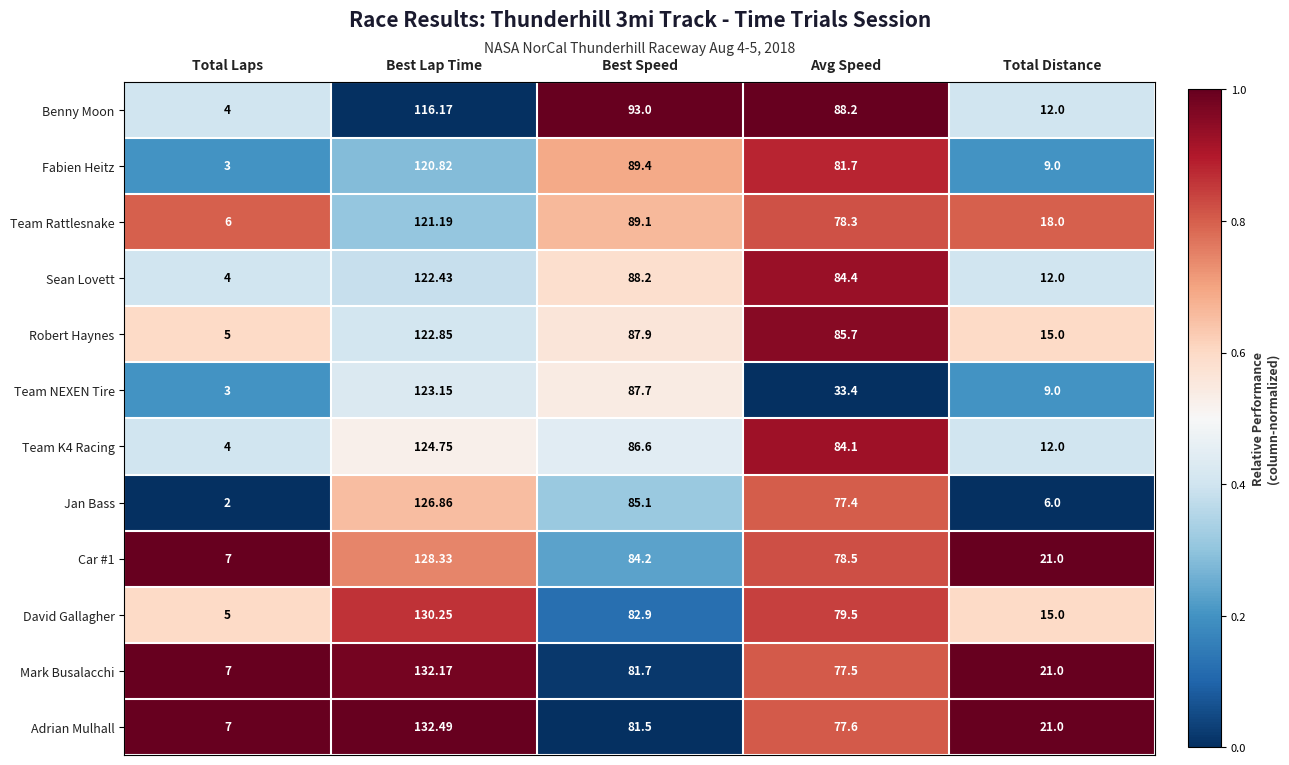

What is the maximum value shown in the chart?

132.5